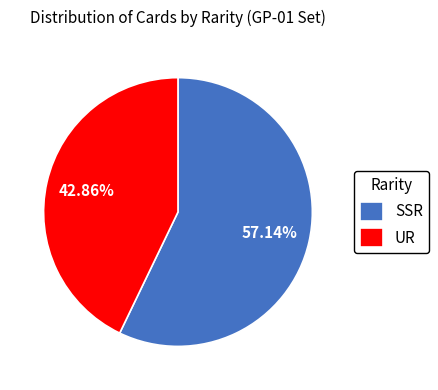

Combined, do SSR and UR account for over 50%?

Yes